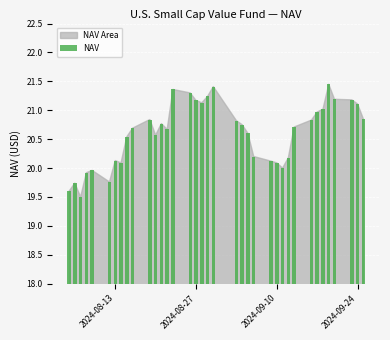

What is the sum of all values?

762.5